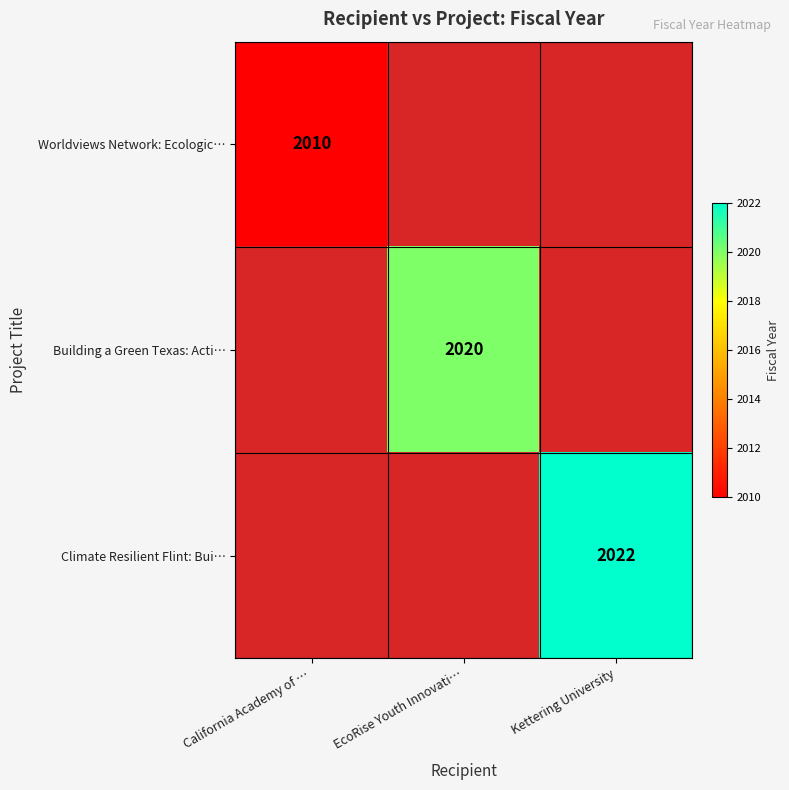

Which category has the highest value across all series?

Kettering University